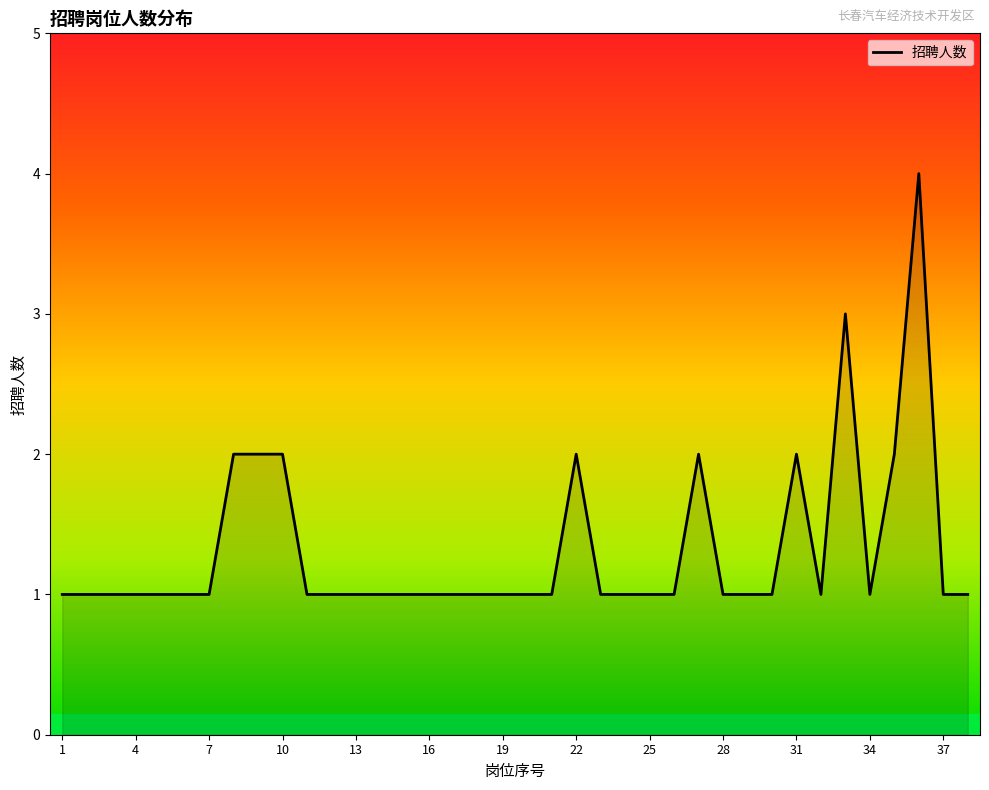

What is the average value?

1